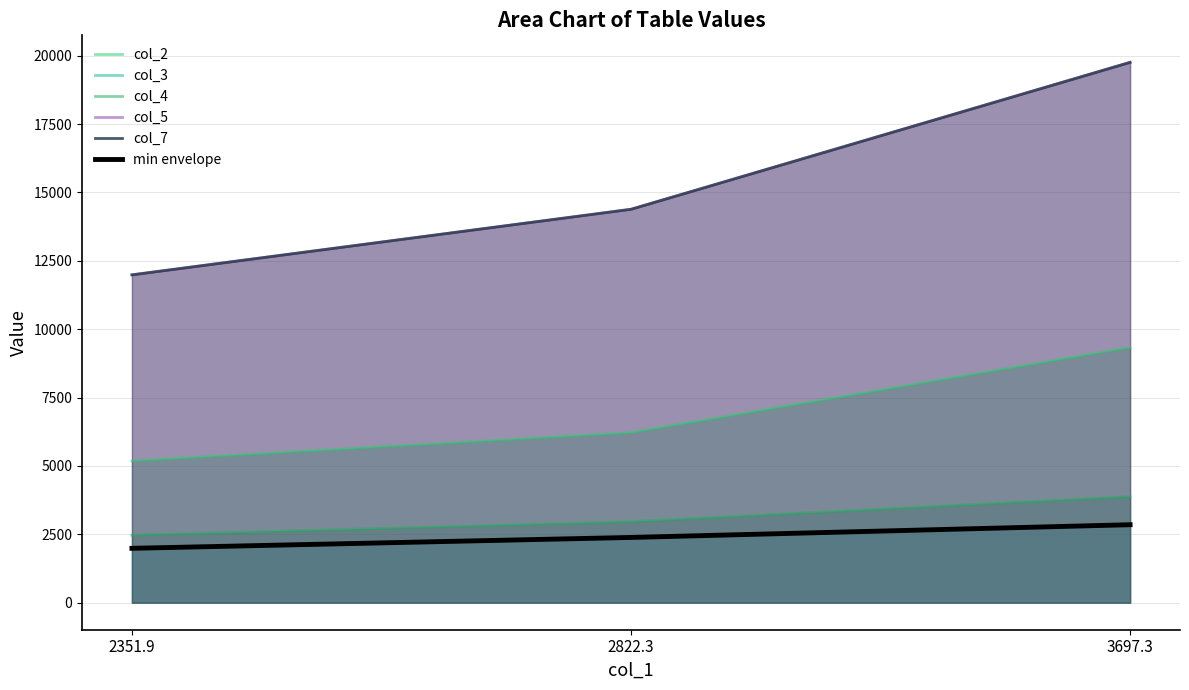

What position from the right is 3697.3?

1